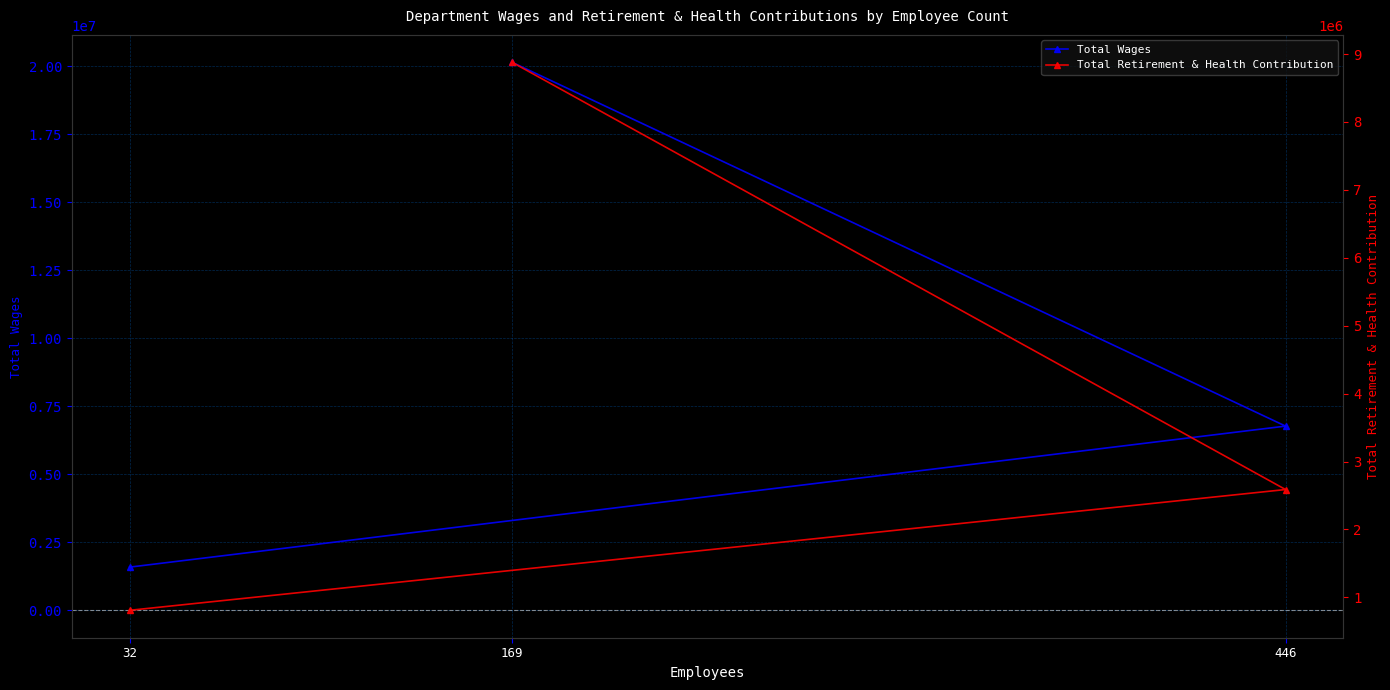

What is the spread (max minus min) of values at 446?

4182435